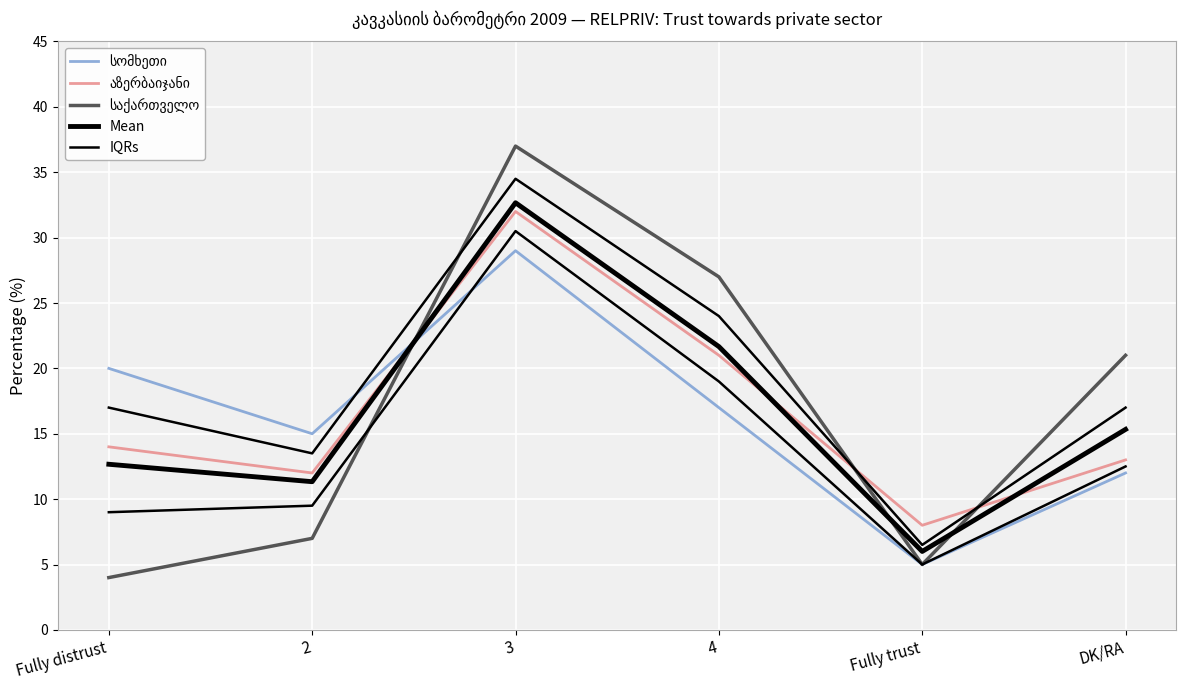

Count the number of data series in this chart.

5